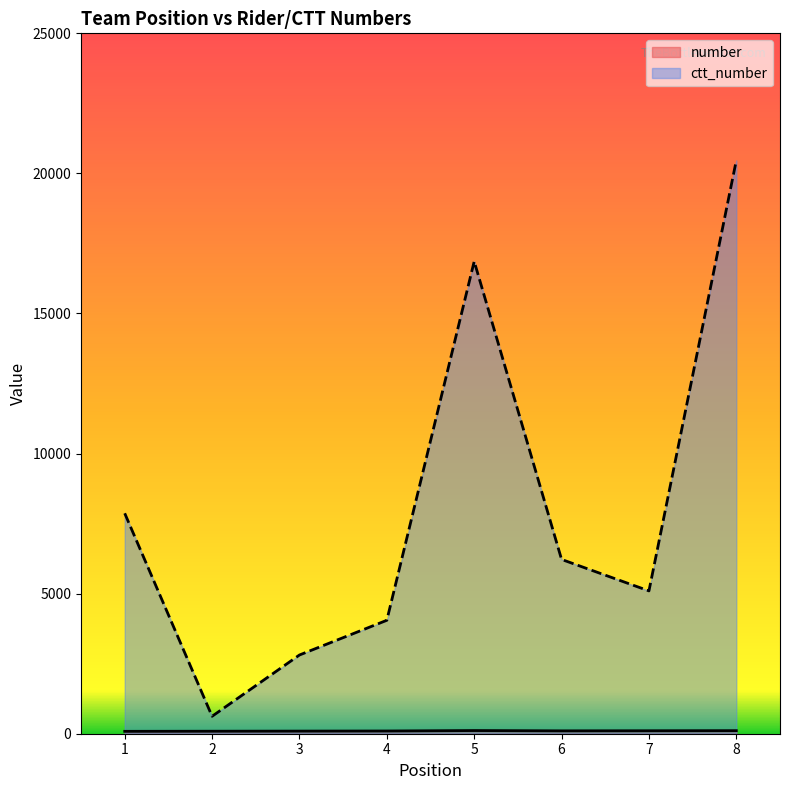

What is the value of the ctt_number point at the 4th from the left?

4049